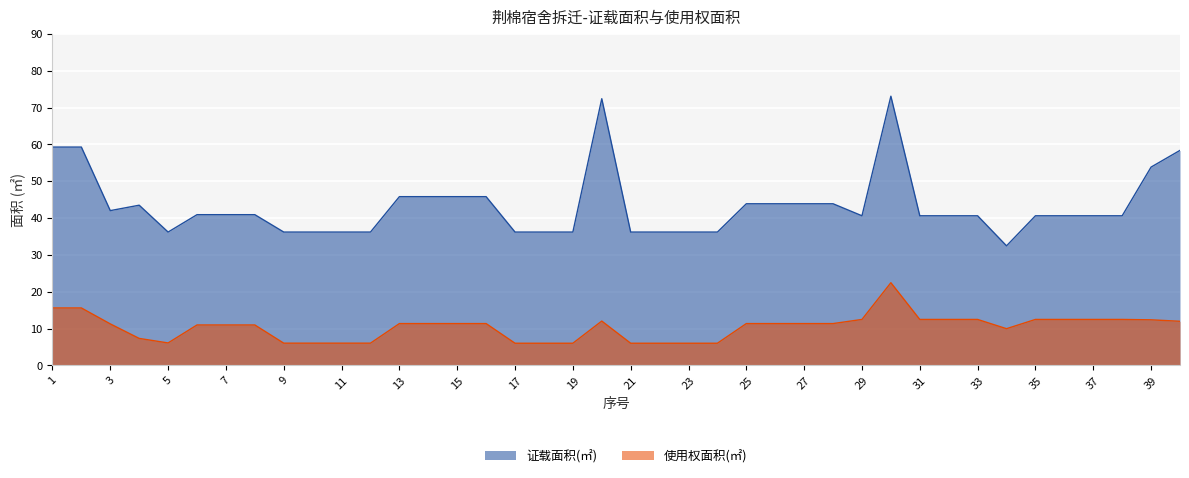

Which series has the largest range (max minus min)?

证载面积(㎡)